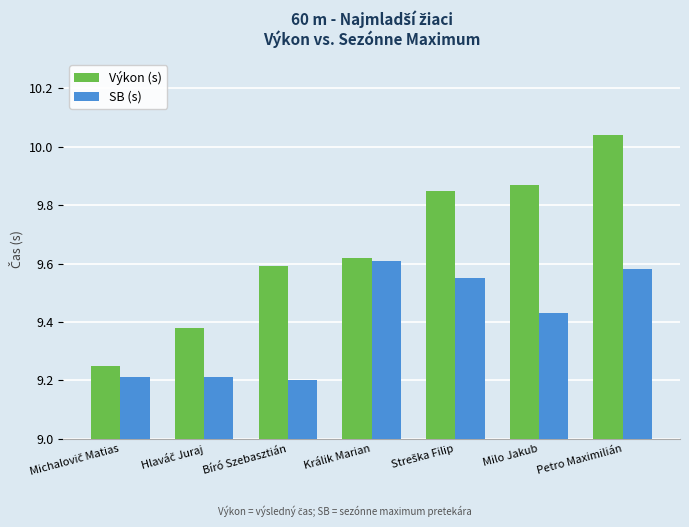

Which series has the largest range (max minus min)?

Výkon (s)